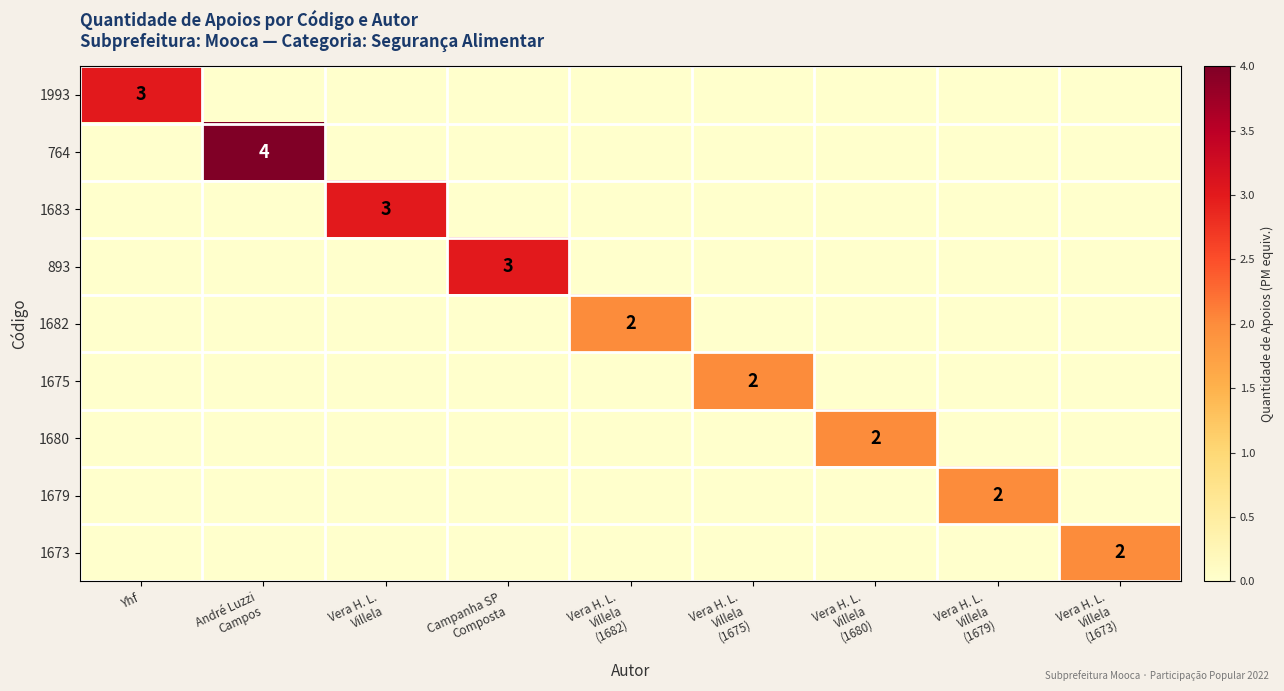

The 1683 series shows 0 at Vera H. L. Villela (1679). True or false?

True